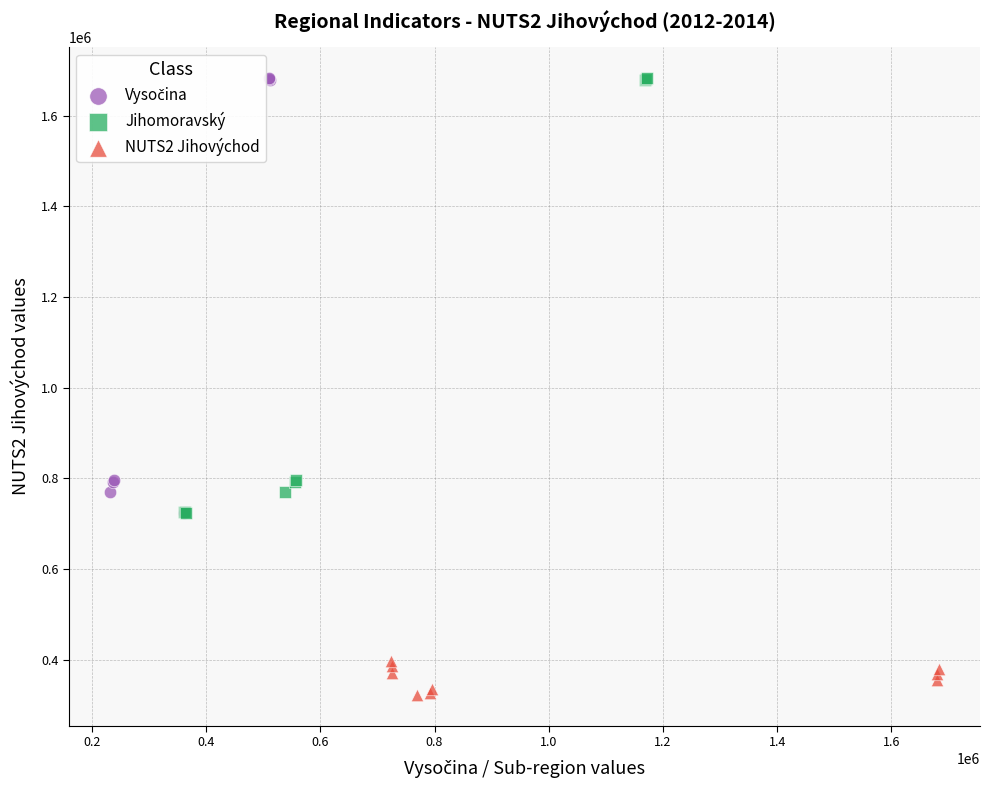

Which series reaches the minimum Y coordinate?

NUTS2 Jihovýchod